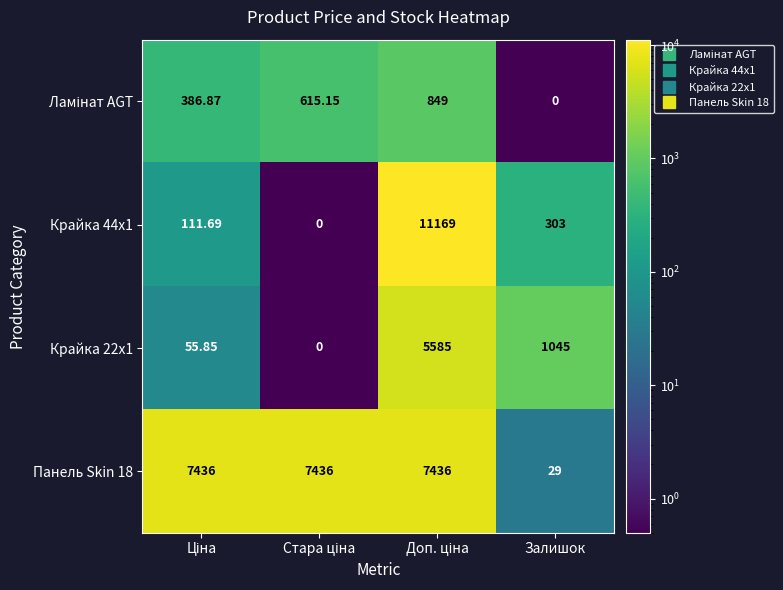

Where is Панель Skin 18 nearest to the value 3732?

Залишок